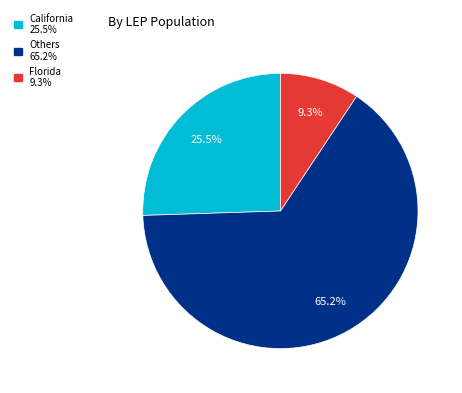

Is there any slice that represents more than half of the pie?

Yes